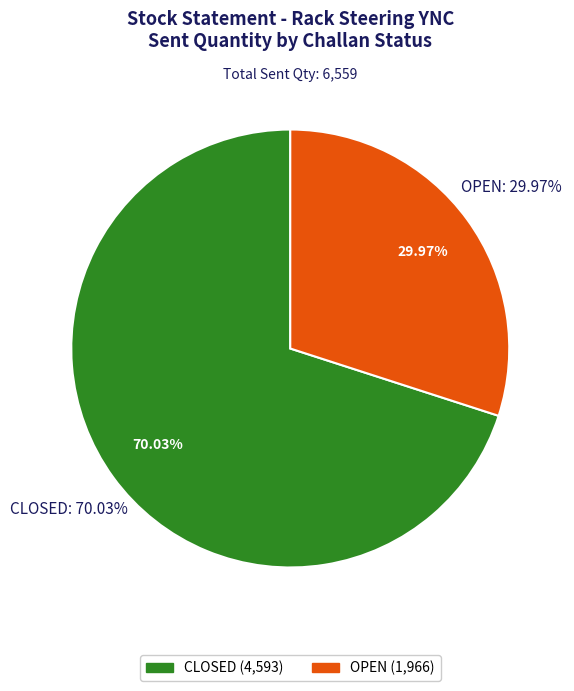

Is the sum of OPEN and CLOSED greater than half?

Yes